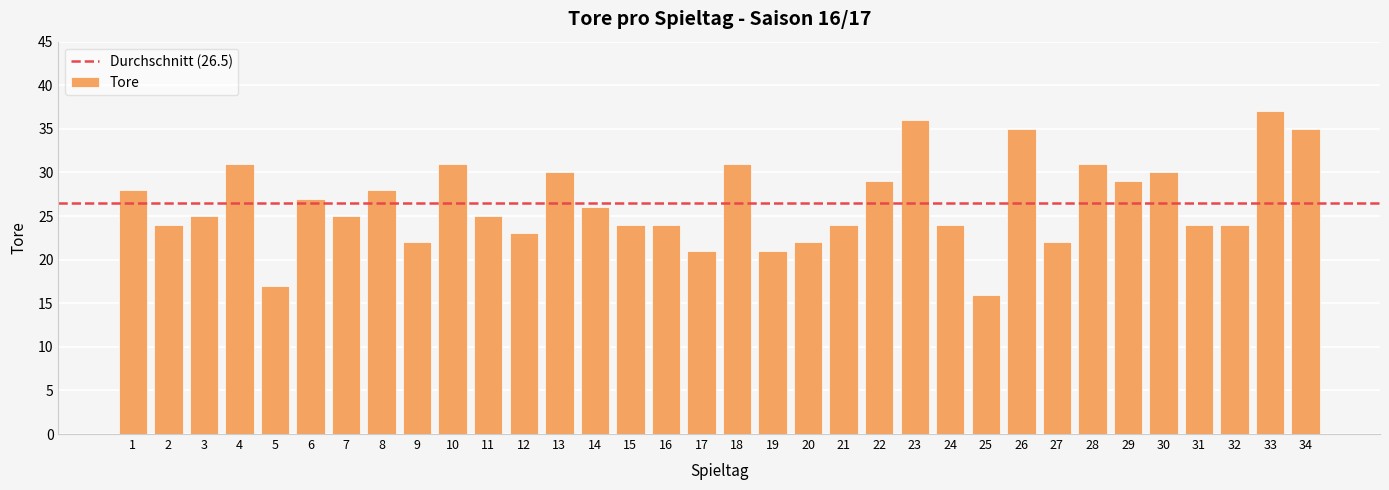

Between 7 and 17, which is larger?

7